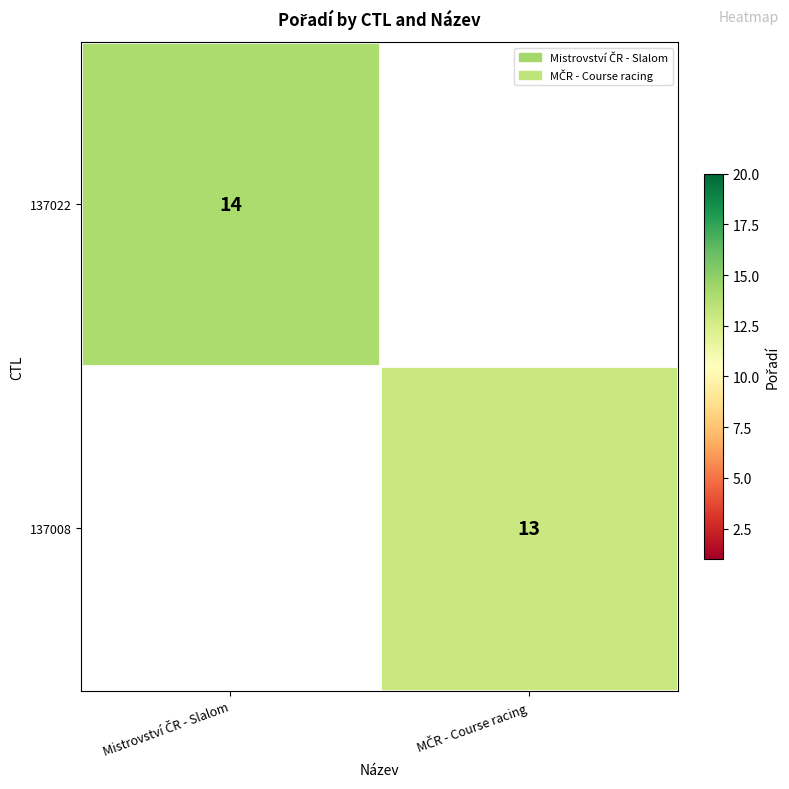

Count the number of data series in this chart.

2